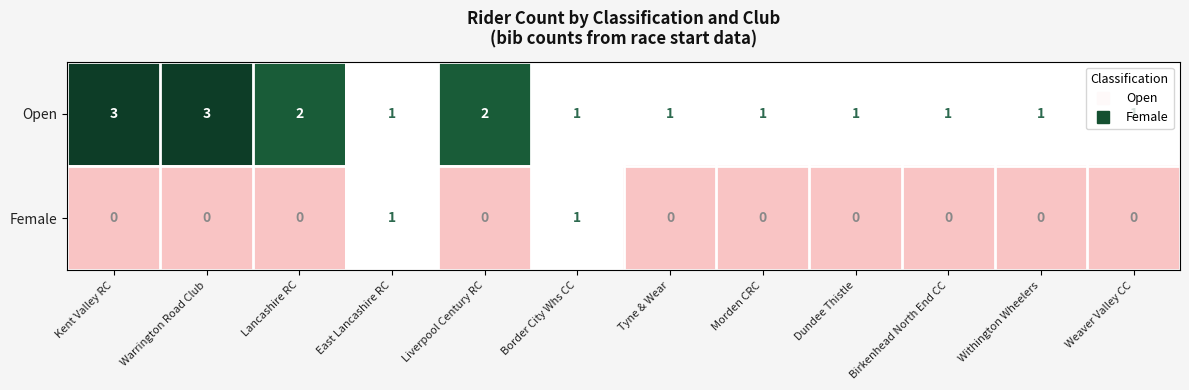

Which series has the largest total across all categories?

Open